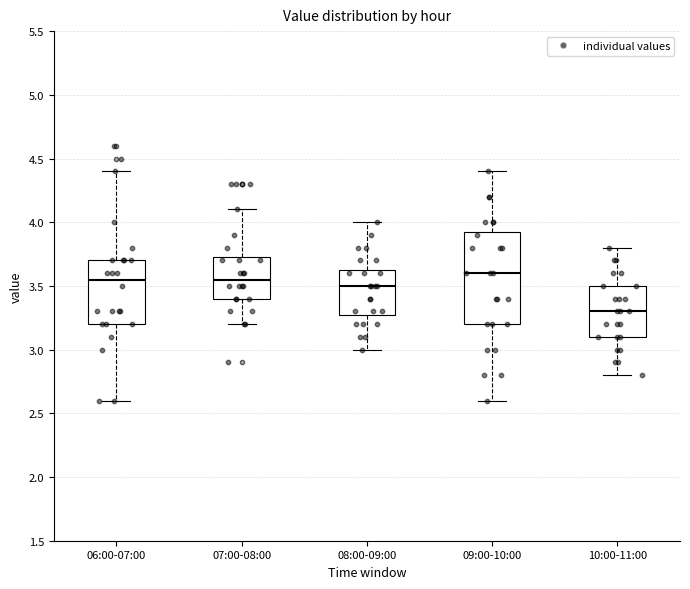

Which box's median line is the highest?

09:00-10:00